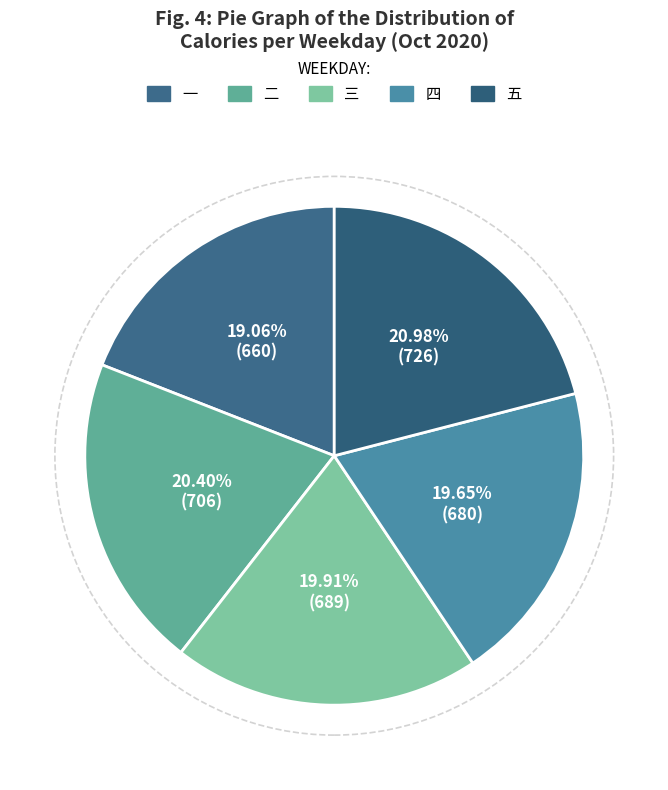

What is the largest slice in the pie chart?

五